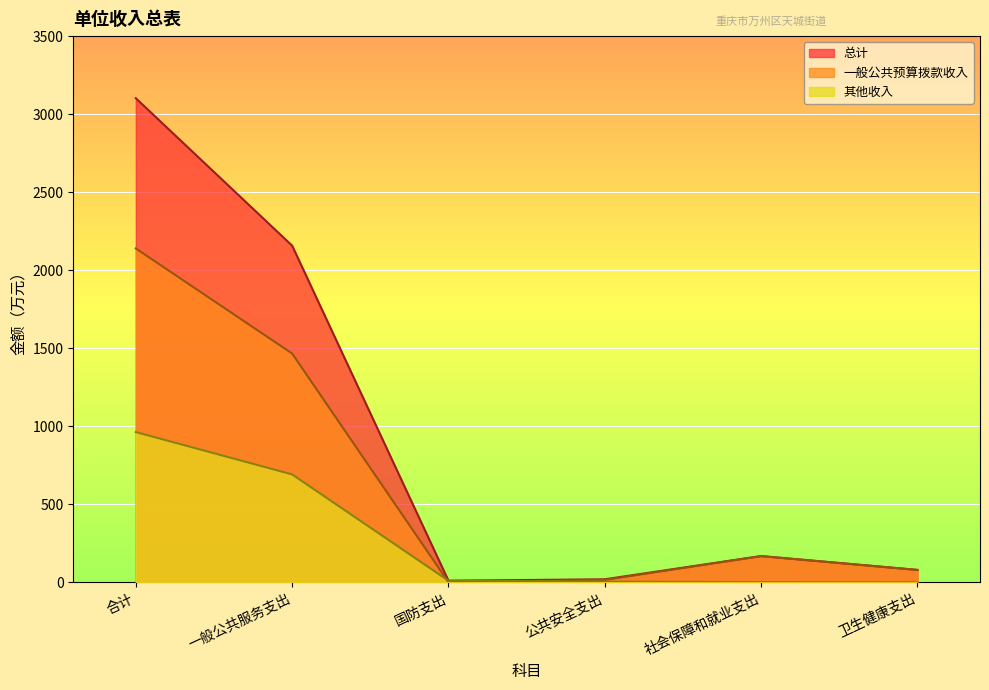

Read the 一般公共预算拨款收入 value at 公共安全支出.

15.0